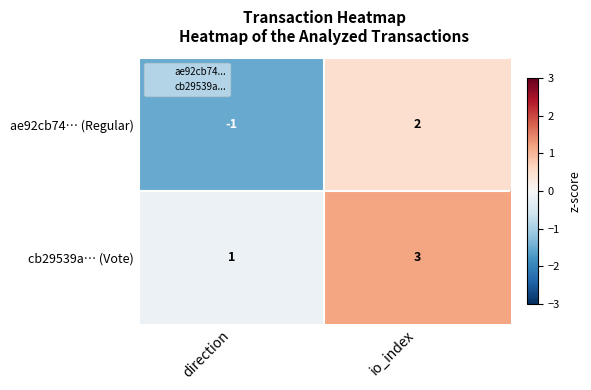

Between direction and io_index, which series saw the biggest shift?

ae92cb74… (Regular)